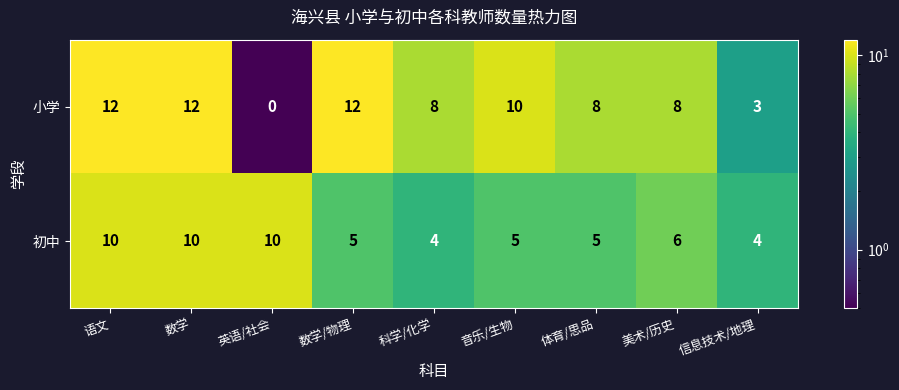

Reading left to right, transcribe all the data shown in this chart.

小学: 12	12	0	12	8	10	8	8	3
初中: 10	10	10	5	4	5	5	6	4